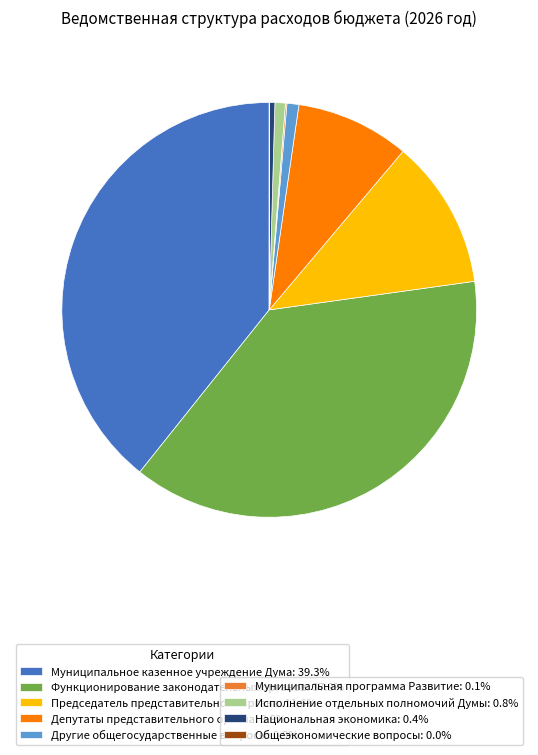

Does any single category account for the majority?

No